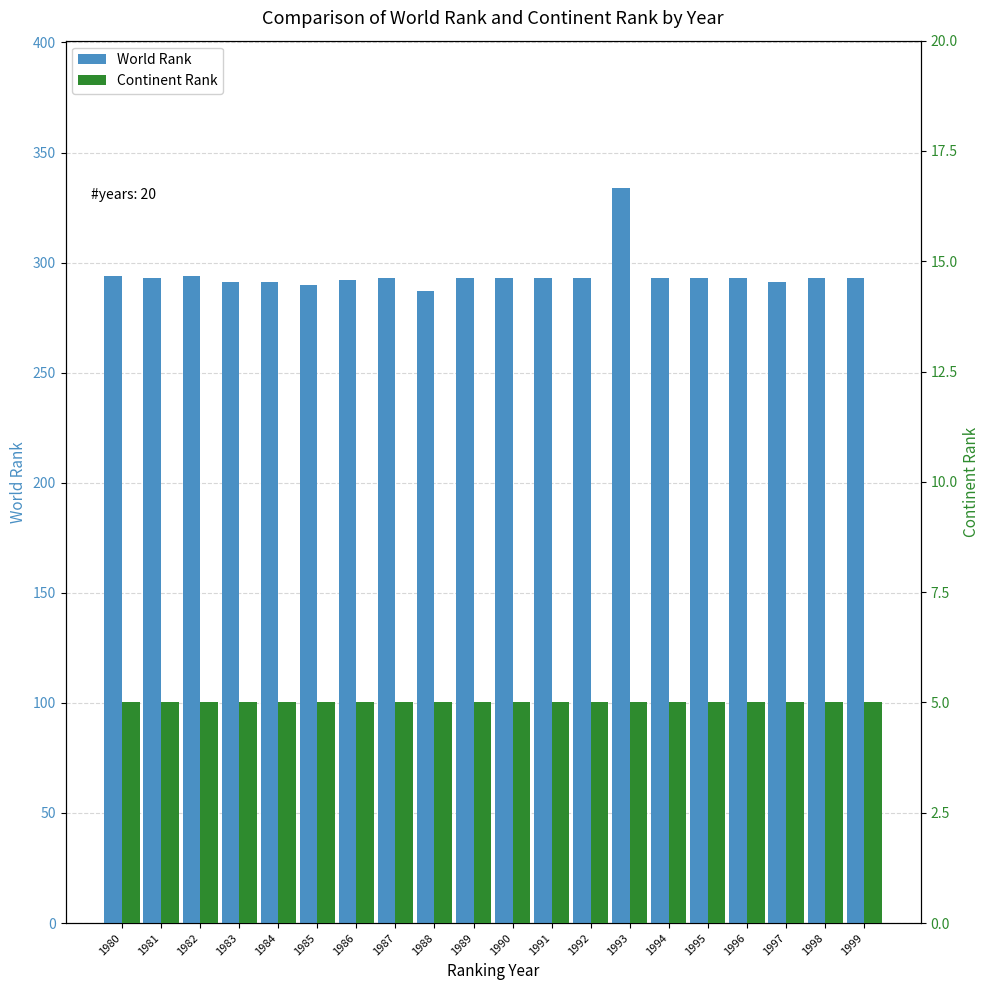

What value does the World Rank series have at 1993?

334